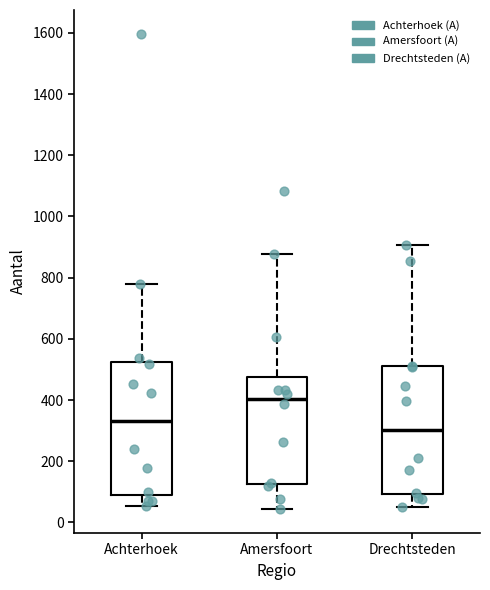

Which box has the highest median line?

Amersfoort